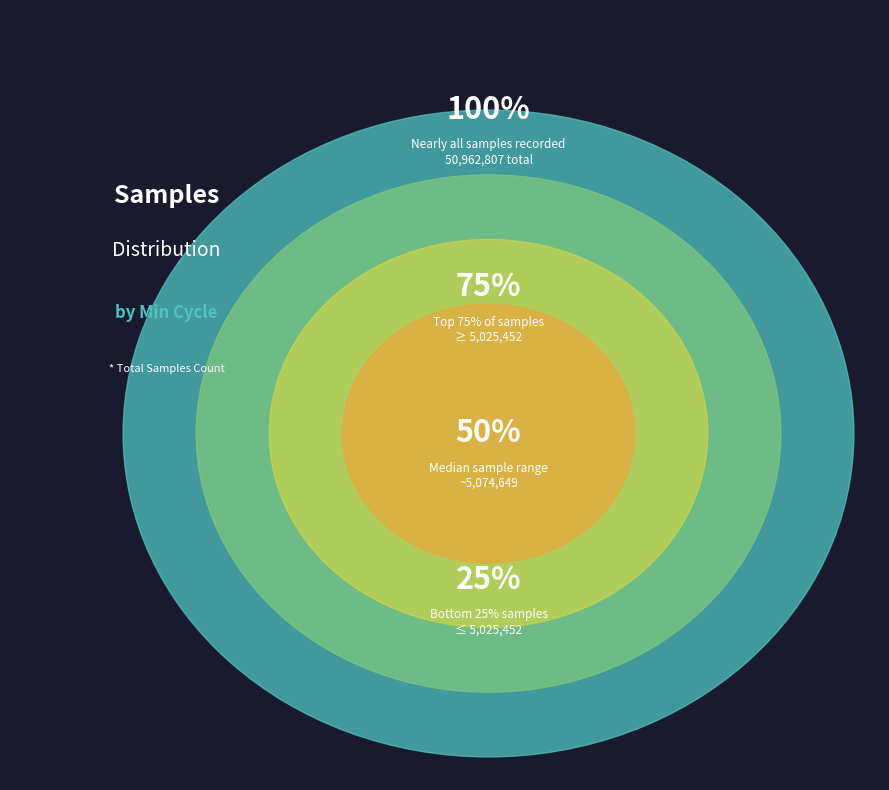

Is there a majority slice in this chart?

No